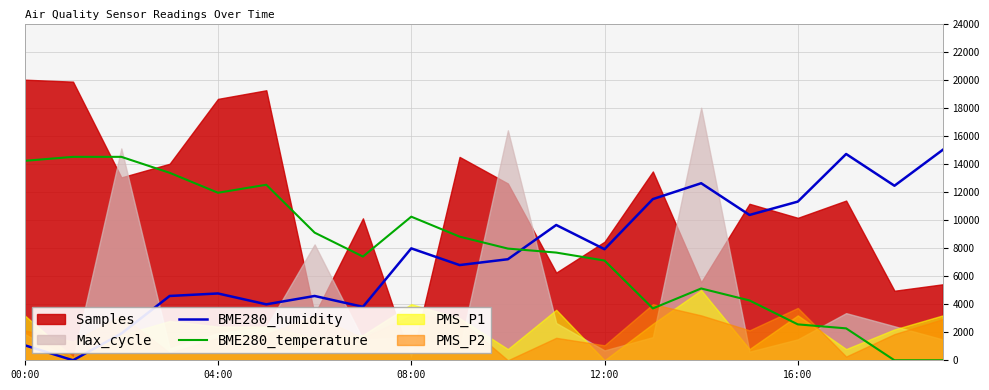

Is the value of BME280_humidity at 10 greater than the value of BME280_temperature at 19?

Yes